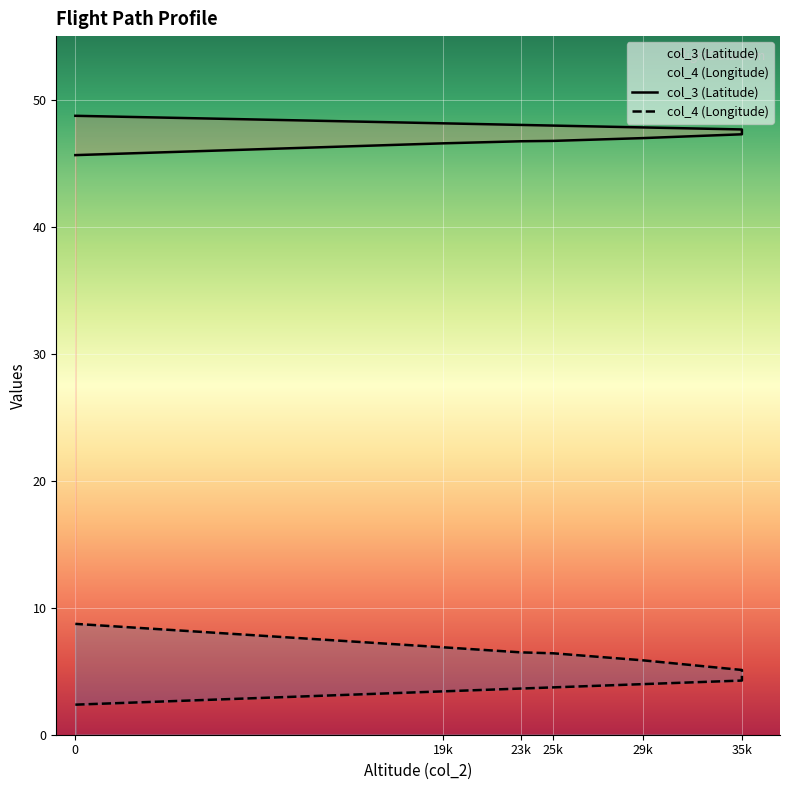

Which series has the widest spread of values?

col_4 (Longitude)